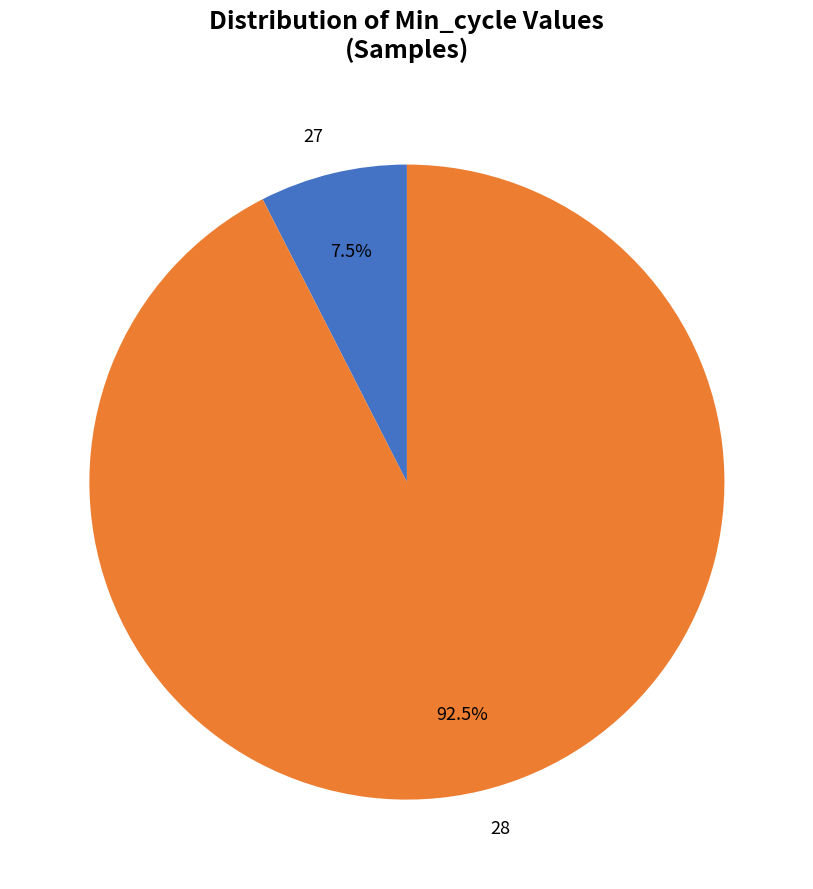

Which category has the biggest portion of the pie?

28